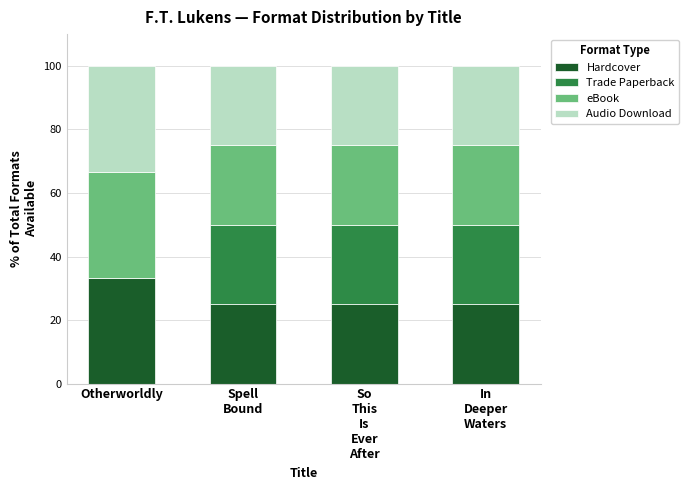

True or false: Hardcover has a value of 33.3 at Otherworldly.

True